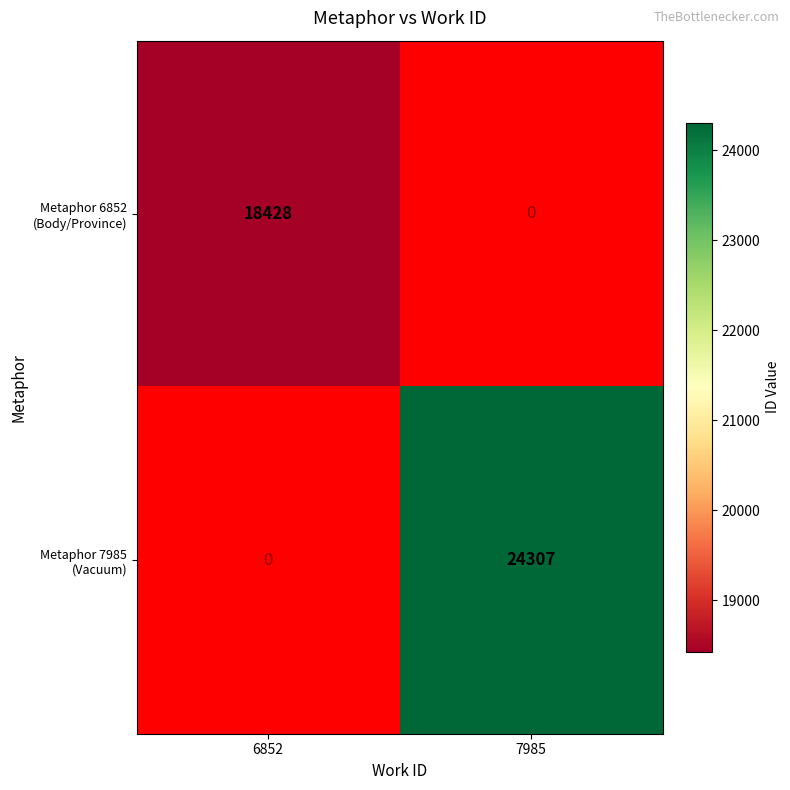

Is it true that Metaphor 6852 (Body/Province) equals 33005.9 at 6852?

False